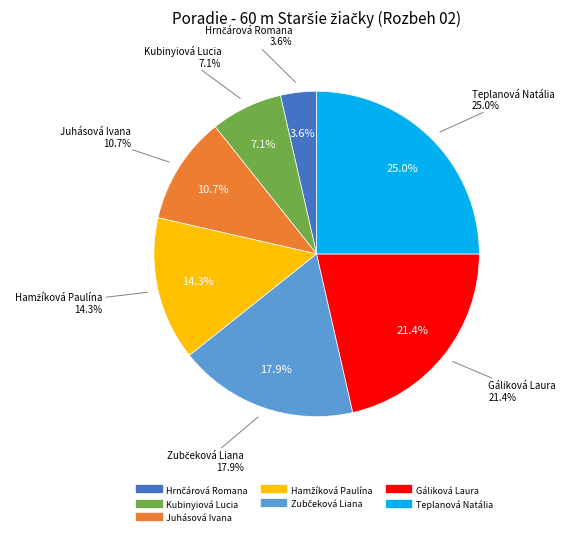

Rank the categories by value from highest to lowest.

Teplanová Natália, Gáliková Laura, Zubčeková Liana, Hamžíková Paulína, Juhásová Ivana, Kubinyiová Lucia, Hrnčárová Romana